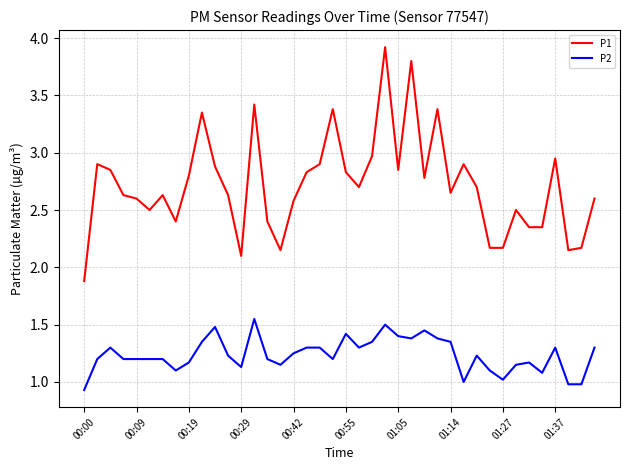

Which series has the largest total across all categories?

P1